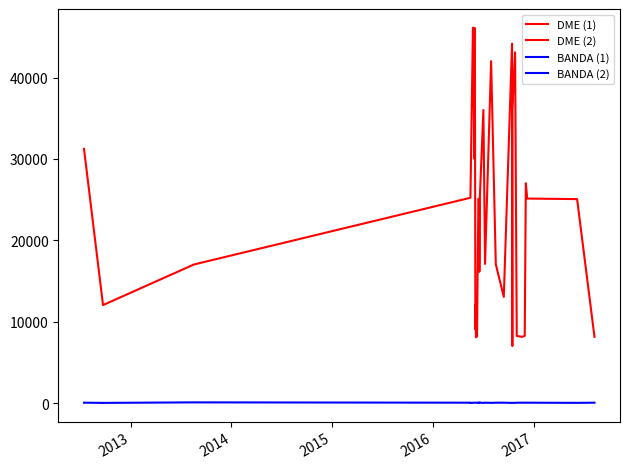

True or false: BANDA (1) and DME (1) intersect in this chart.

False